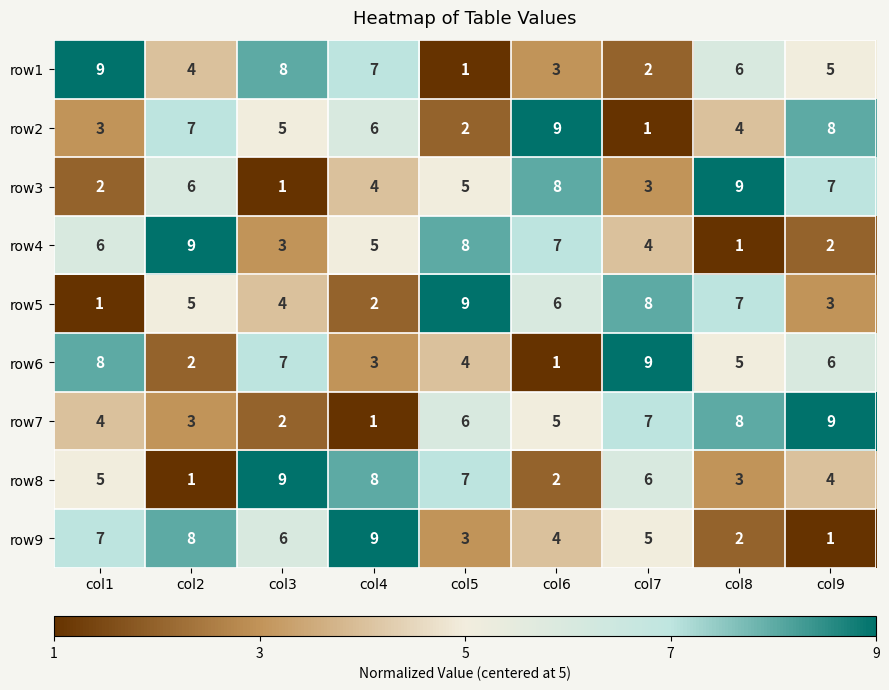

Which category has the lowest value in the row1 series?

col5